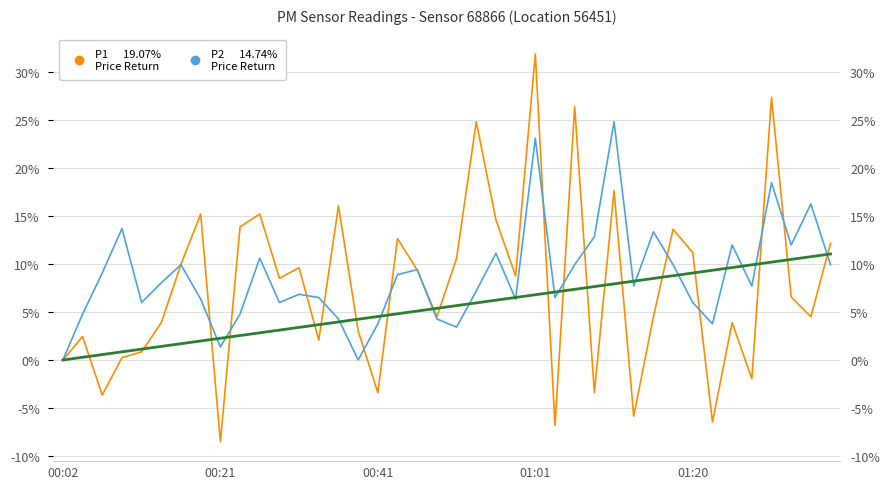

Is this an area chart (filled region under the line)?

No